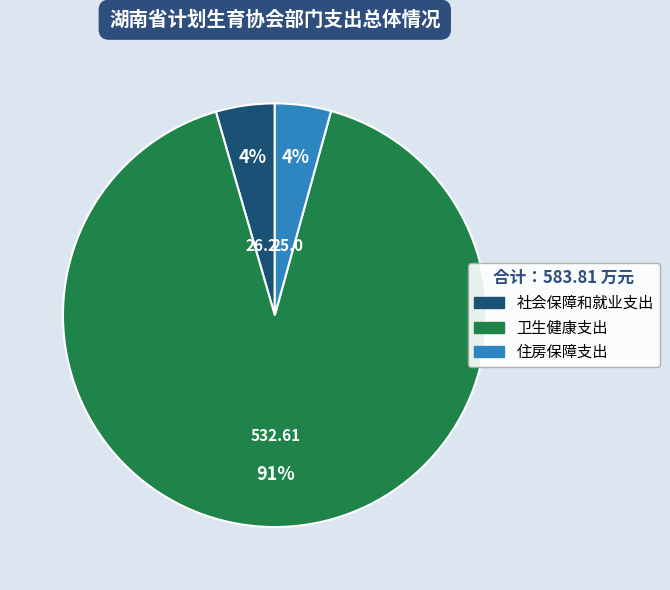

What is the largest slice in the pie chart?

卫生健康支出